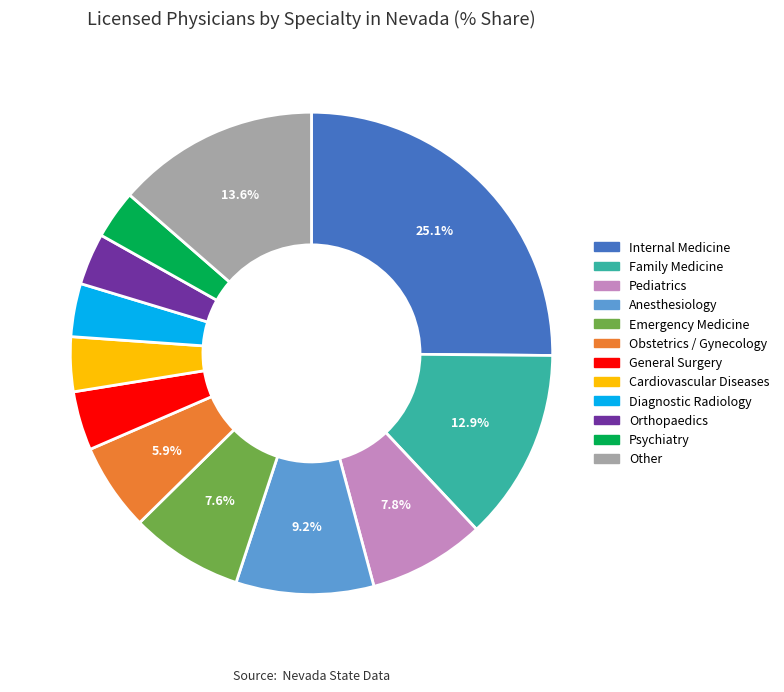

To the nearest percent, what is the average slice percentage?

8%